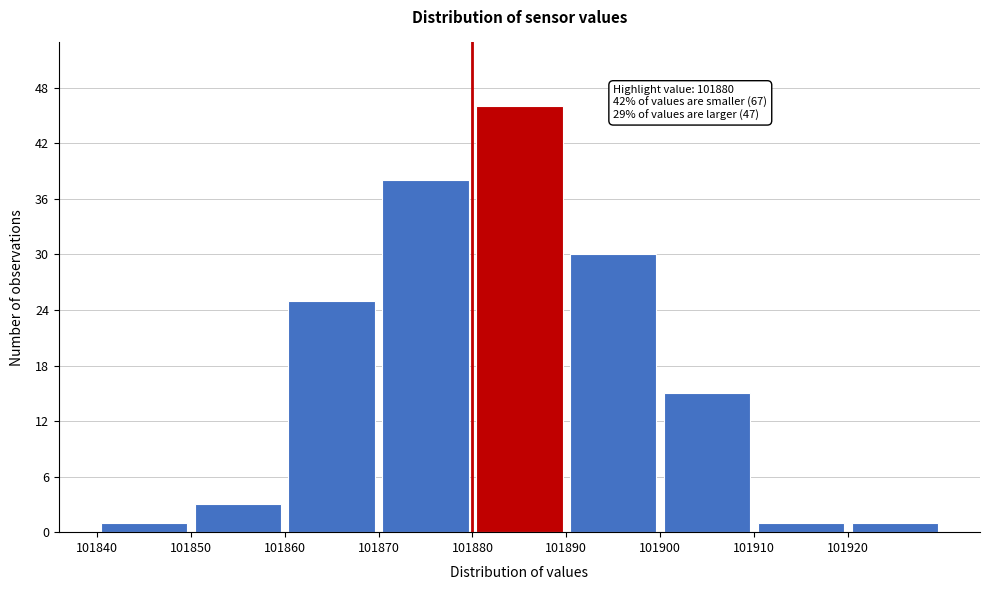

Over which range of the x-axis is the bar tallest?

101880 to 101890